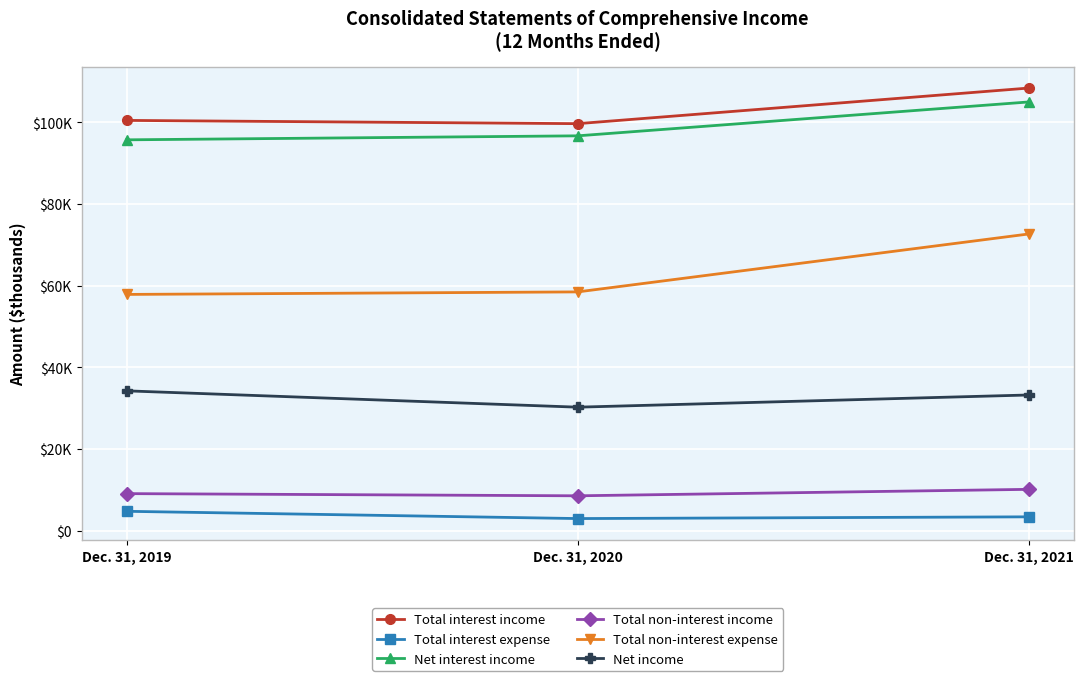

What are all the series names shown in the legend?

Total interest income, Total interest expense, Net interest income, Total non-interest income, Total non-interest expense, Net income